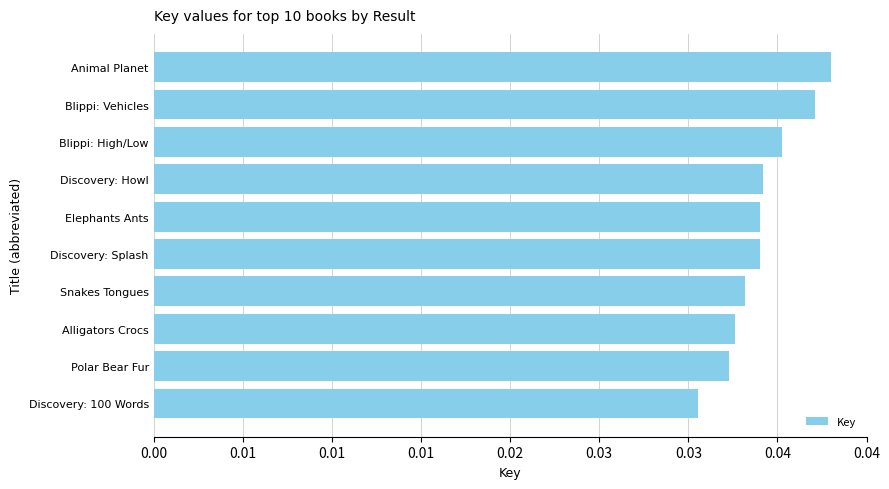

Are the bars horizontal?

Yes